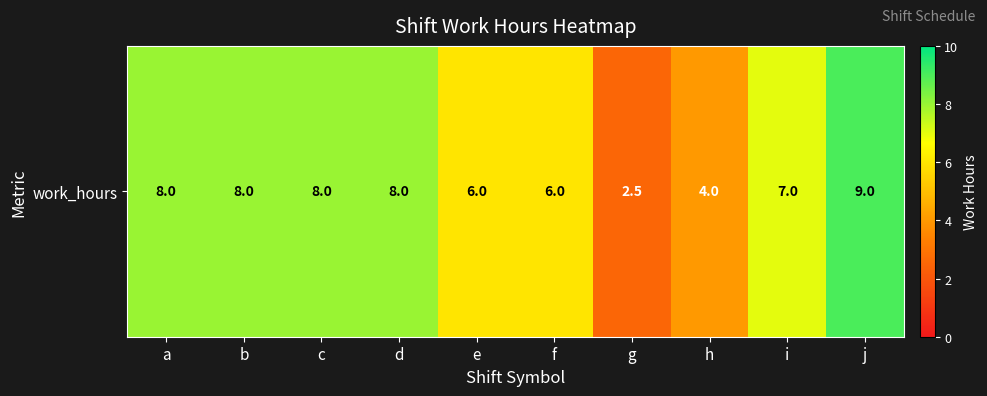

List the labels in order of value, largest first.

j, a, b, c, d, i, e, f, h, g